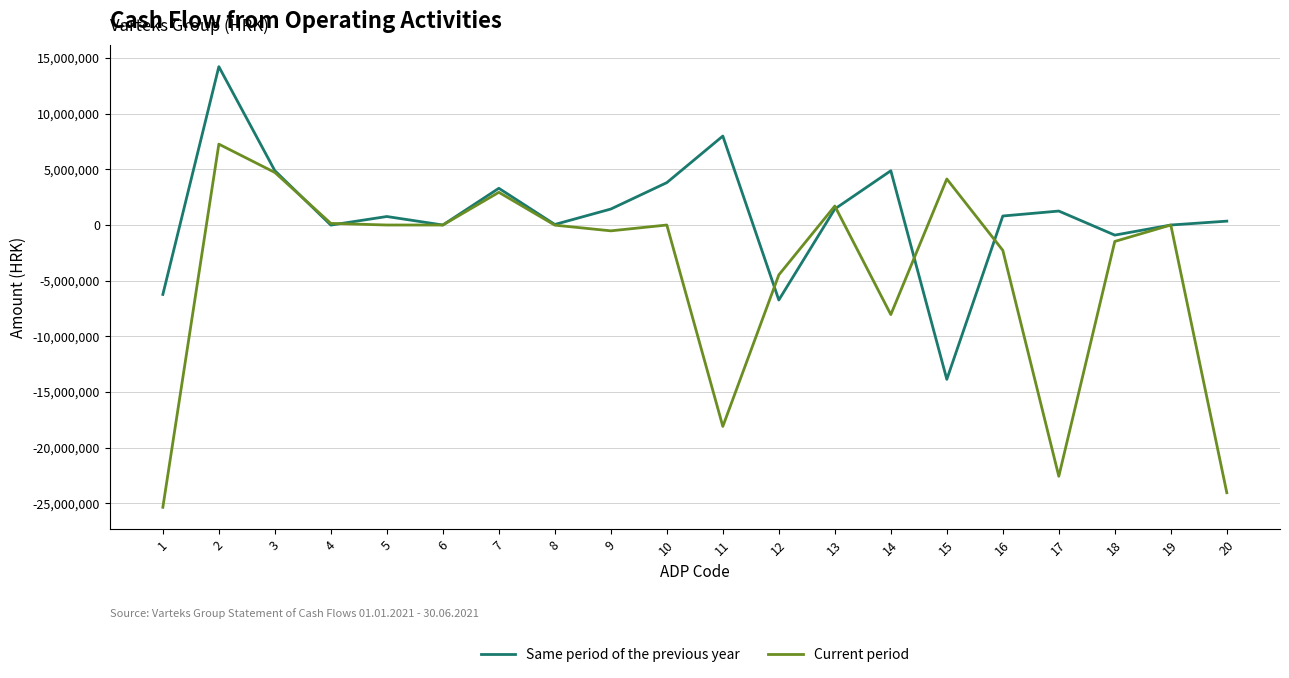

What is the highest value of the Current period series?

7262420